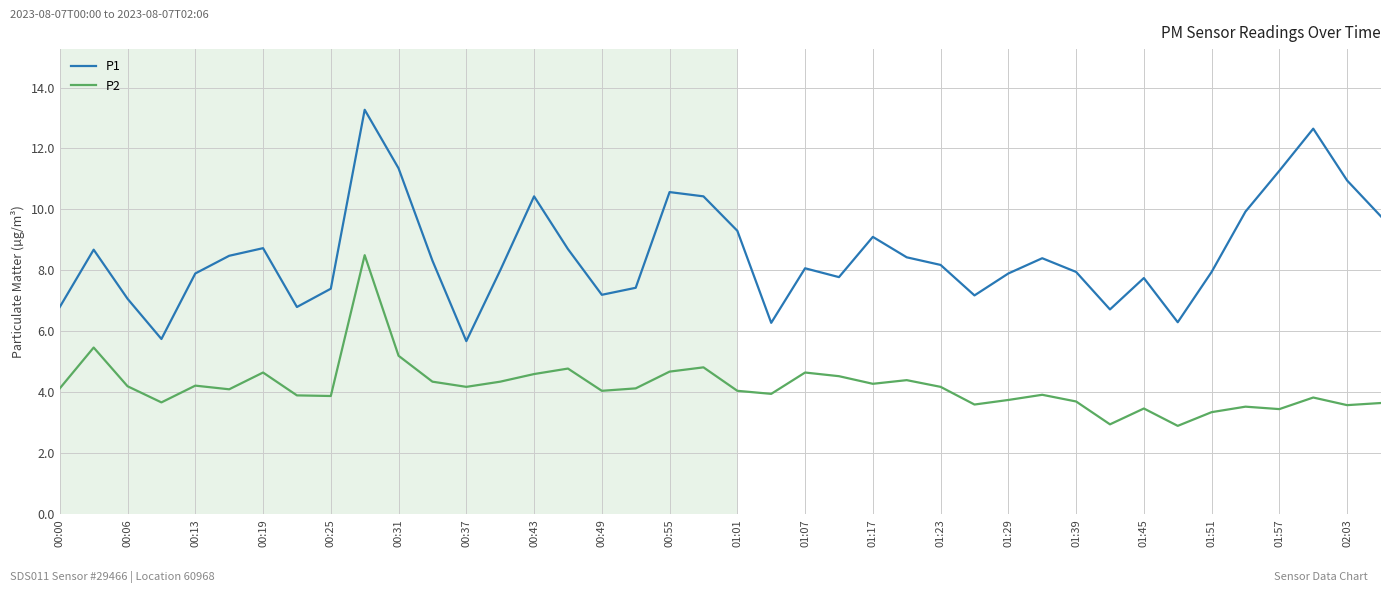

How many interior local peaks does the P1 series have?

10